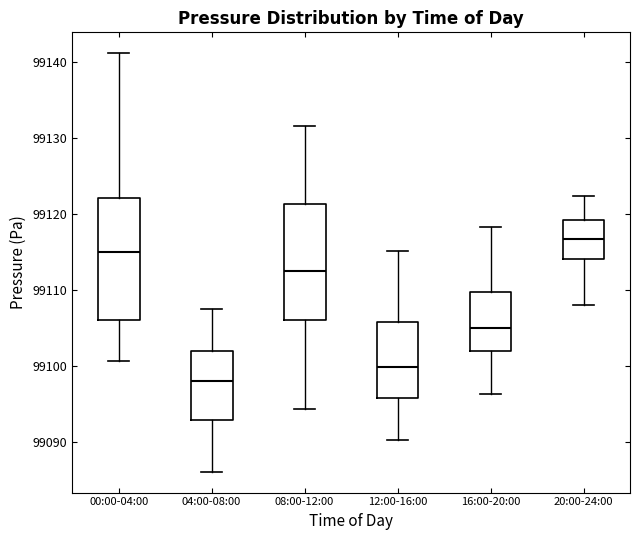

Reading left to right, read every box against the y-axis: the position of its median line, the range the box covers, and the ends of its whiskers. The values are not printed on the chart, so give them approximately, as read against the axis.

00:00-04:00: median 99115, box 99106 to 99122, whiskers 99101 to 99141
04:00-08:00: median 99098, box 99093 to 99102, whiskers 99086 to 99108
08:00-12:00: median 99112, box 99106 to 99121, whiskers 99094 to 99132
12:00-16:00: median 99100, box 99096 to 99106, whiskers 99090 to 99115
16:00-20:00: median 99105, box 99102 to 99110, whiskers 99096 to 99118
20:00-24:00: median 99117, box 99114 to 99119, whiskers 99108 to 99122